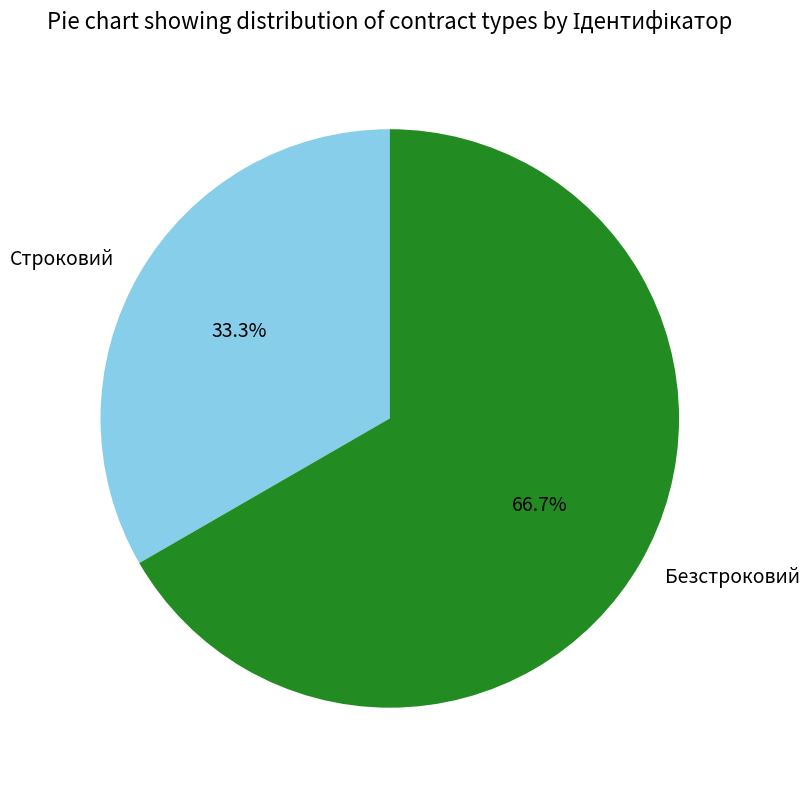

Count the number of slices in the pie.

2